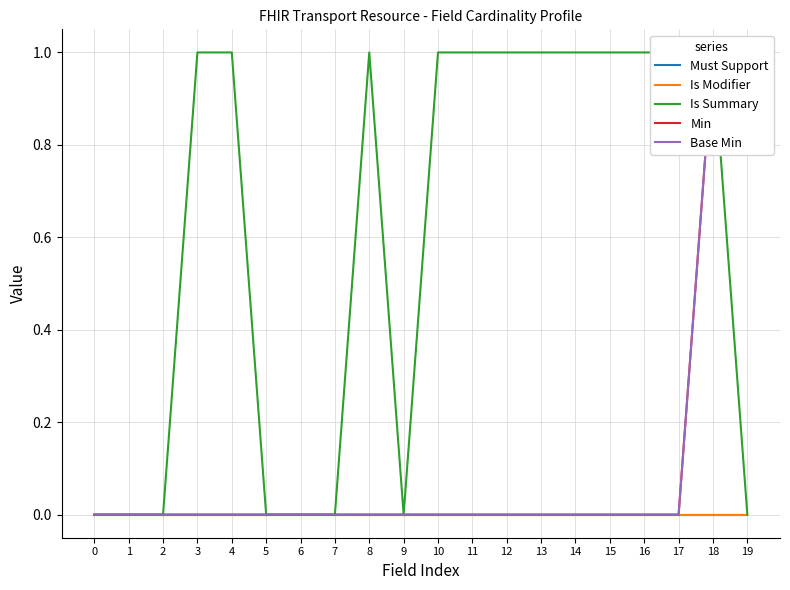

Reading left to right, extract all data points from this chart.

Must Support: 0	0	0	0	0	0	0	0	0	0	0	0	0	0	0	0	0	0	0	0
Is Modifier: 0	0	0	0	0	0	0	0	0	0	0	0	0	0	0	0	0	0	0	0
Is Summary: 0	0	0	1	1	0	0	0	1	0	1	1	1	1	1	1	1	1	1	0
Min: 0	0	0	0	0	0	0	0	0	0	0	0	0	0	0	0	0	0	1	1
Base Min: 0	0	0	0	0	0	0	0	0	0	0	0	0	0	0	0	0	0	1	1